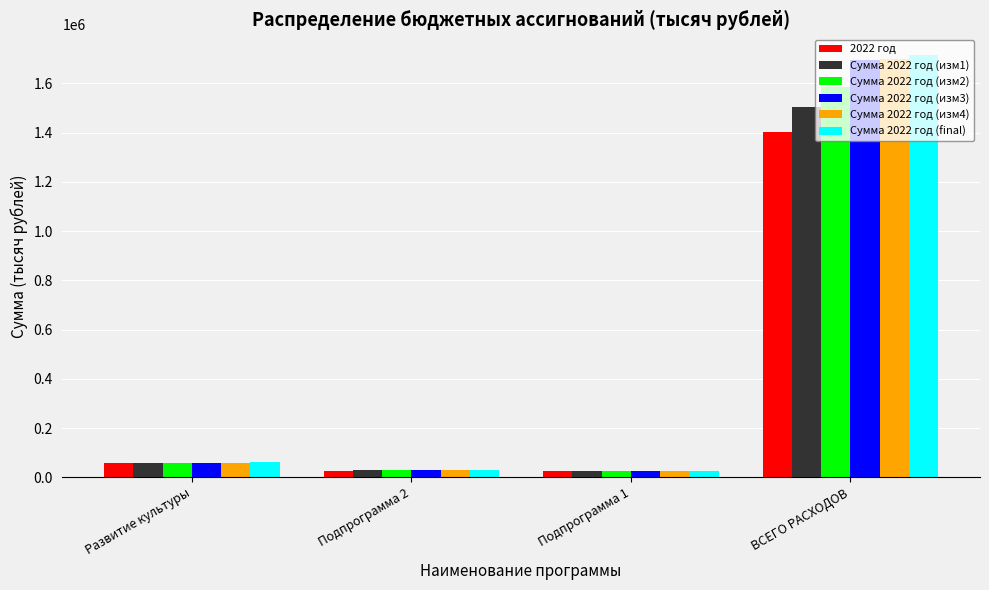

What is the greatest value displayed?

1713647.8